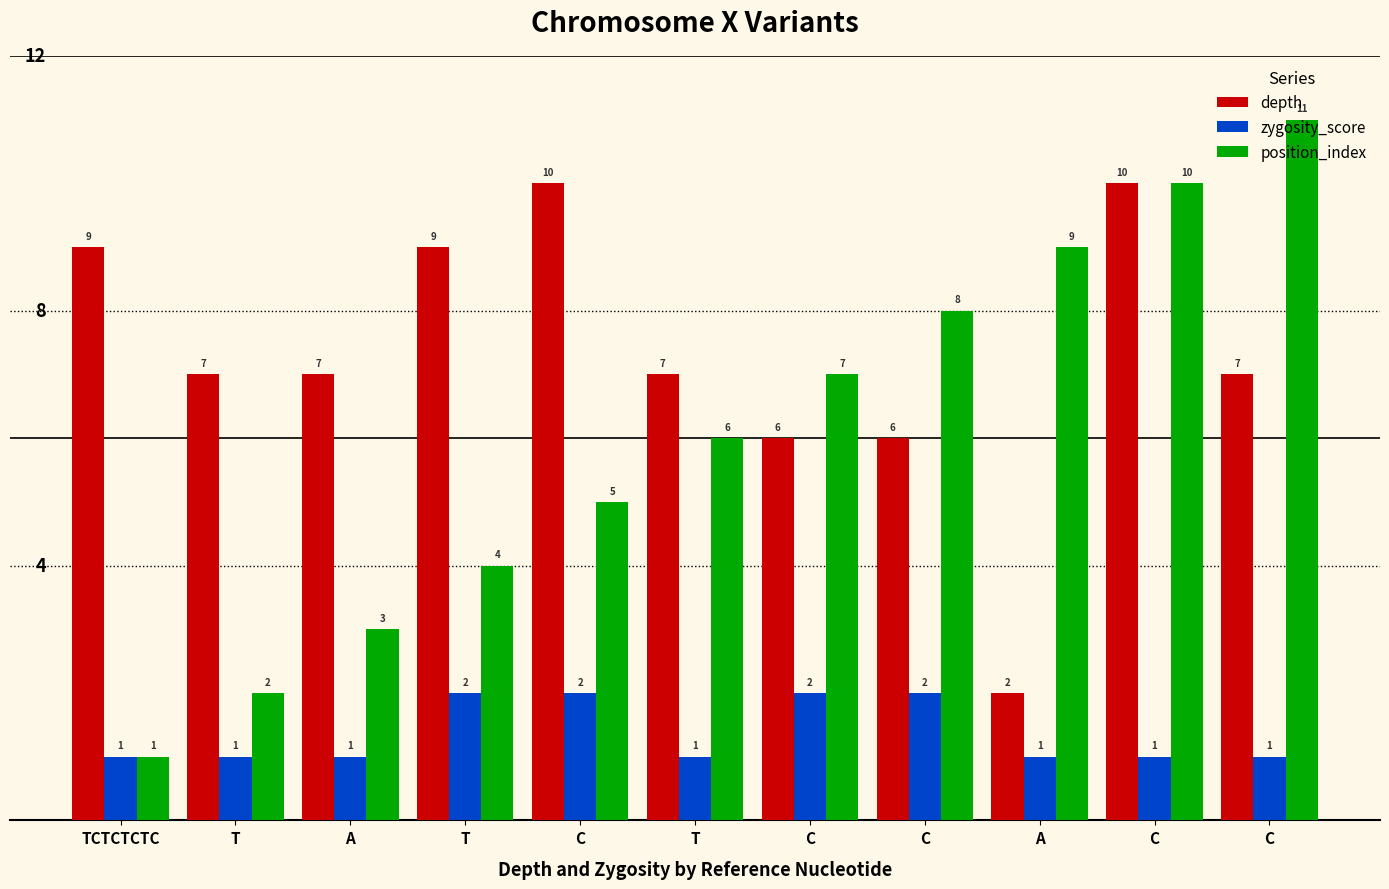

How many values in the depth series are below 7?

3